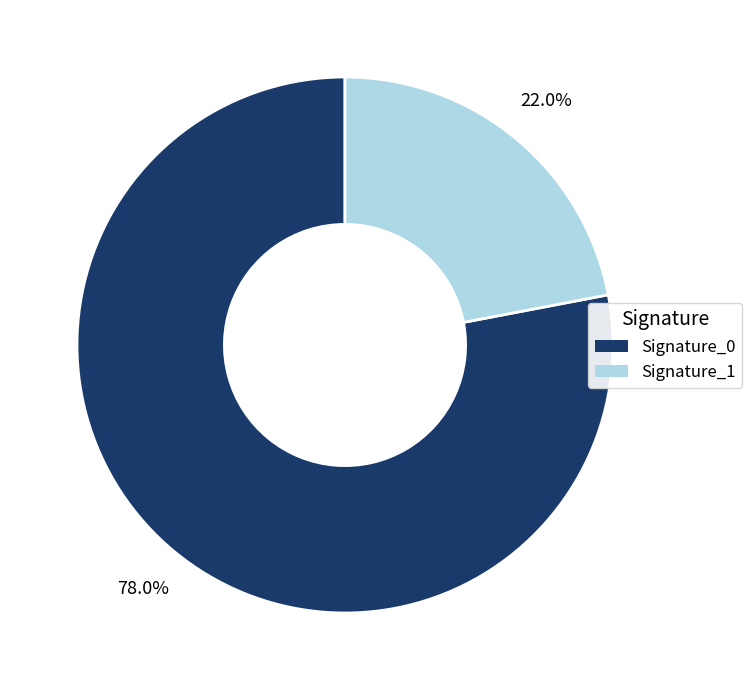

Rank the categories by value from lowest to highest.

Signature_1, Signature_0